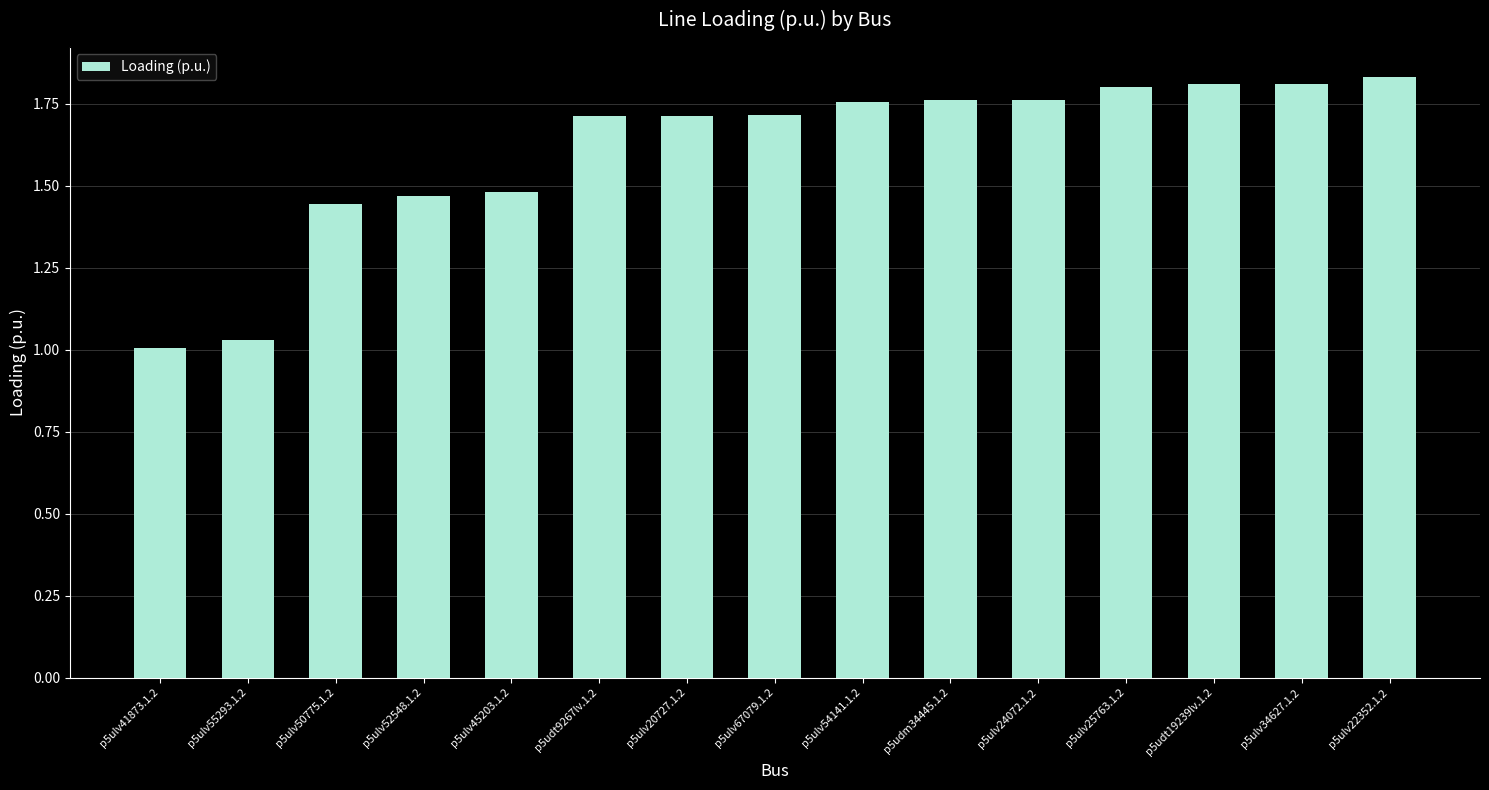

True or false: the data shows 2.5 at p5ulv45203.1.2.

False